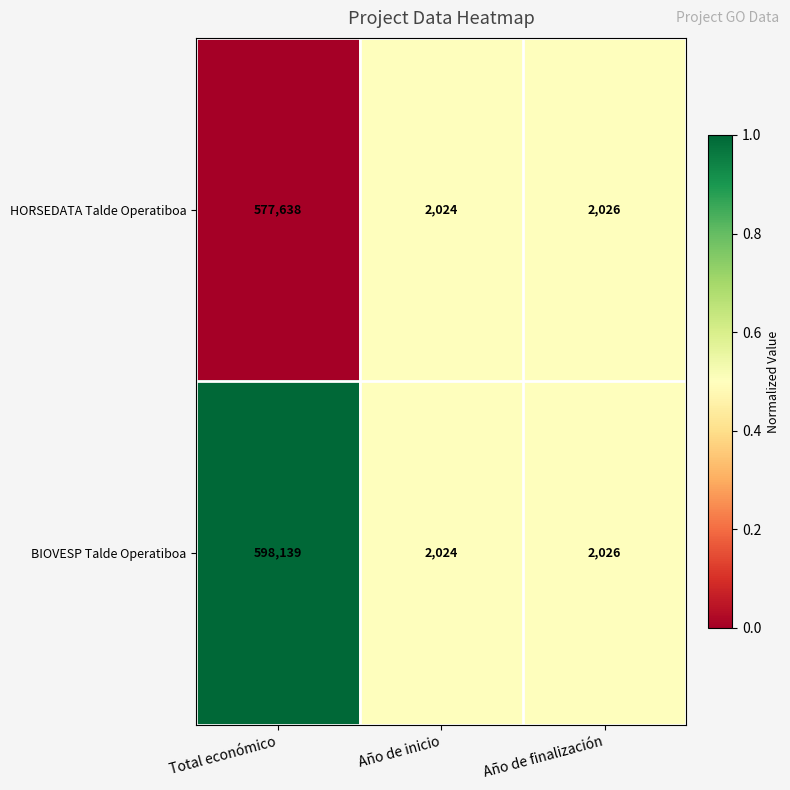

Rank the series by their average value, from lowest to highest.

HORSEDATA Talde Operatiboa, BIOVESP Talde Operatiboa